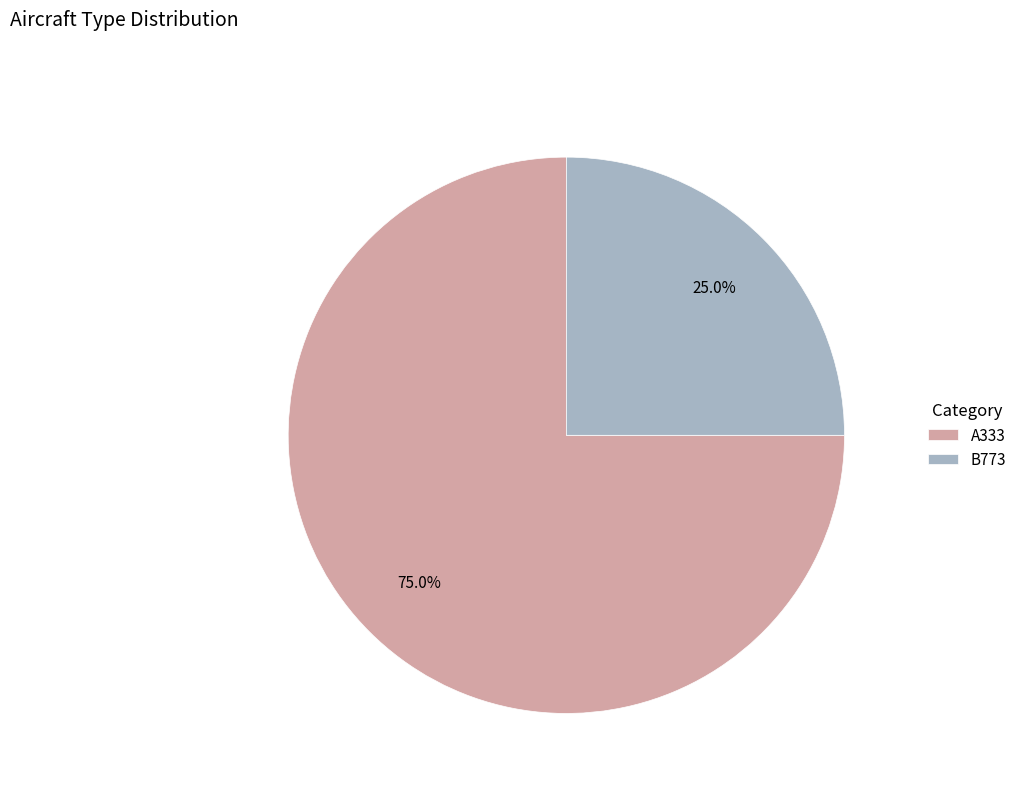

Is it true that A333 is 75% of the pie?

True